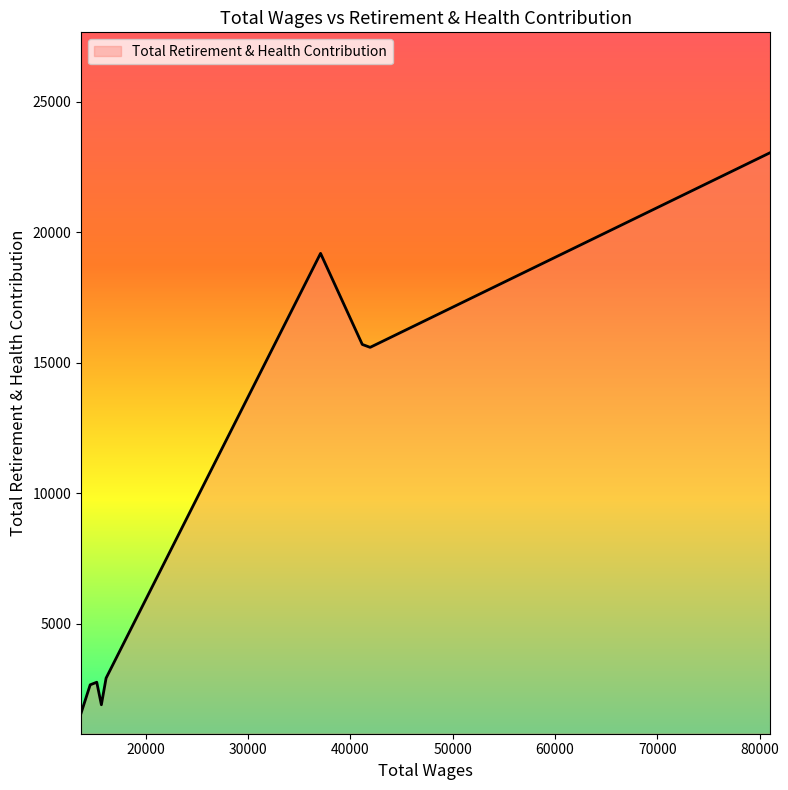

True or false: there are more than 1 points higher than both neighbors.

True